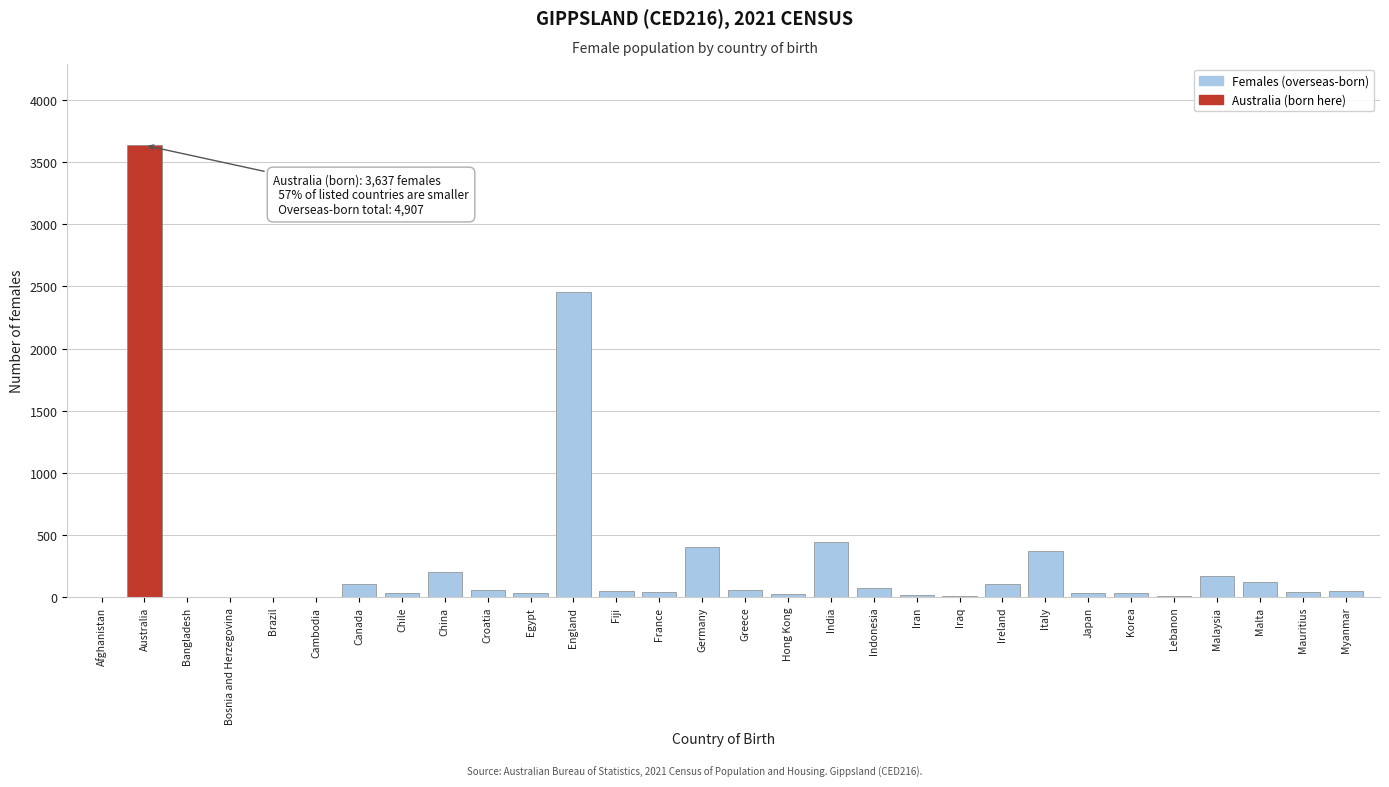

Between England and Indonesia, which is larger?

England